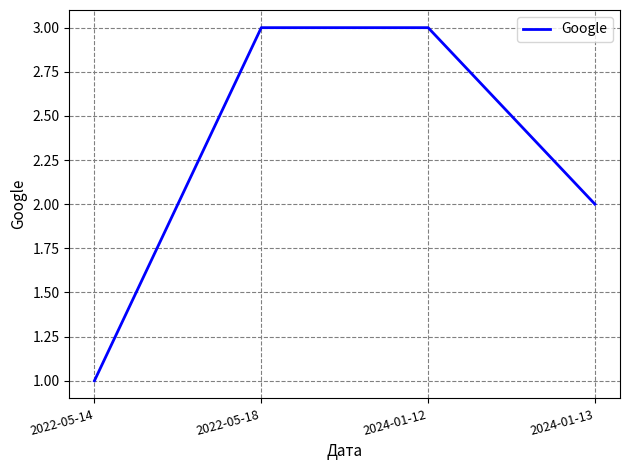

What is the approximate value at 2024-01-13?

2